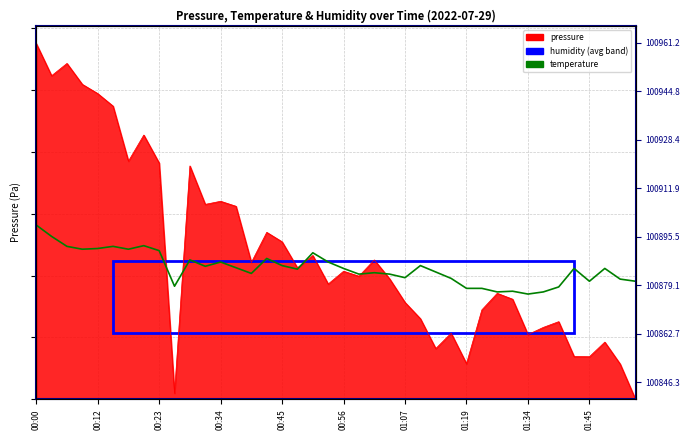

What is the difference between the values at 13 and 22?

1.6